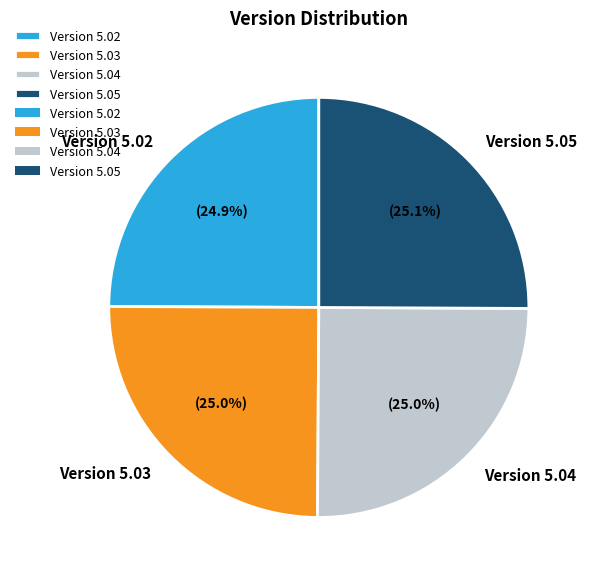

How much of the chart is everything except Version 5.05?

74.9%